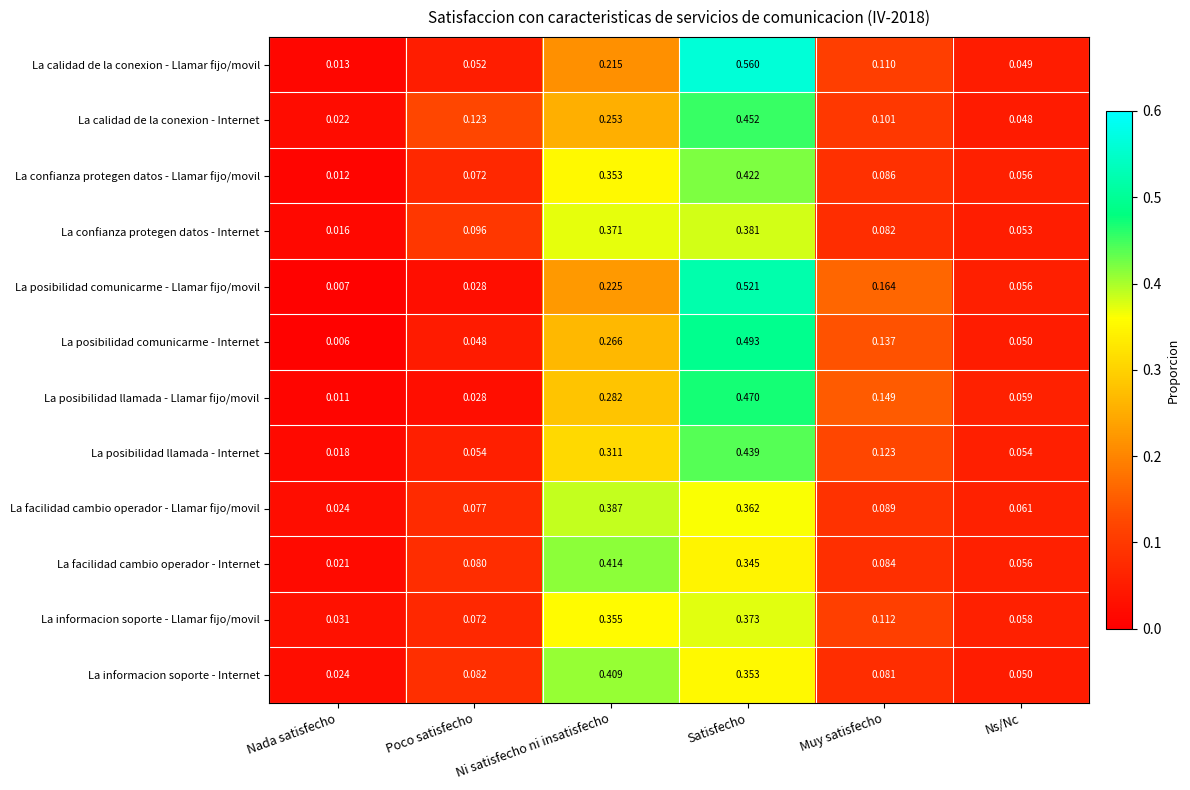

Which series changed the most between Poco satisfecho and Ns/Nc?

La calidad de la conexion - Internet